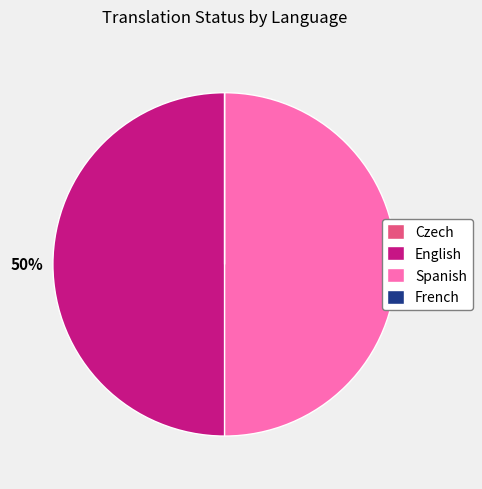

To the nearest percent, what portion does English represent?

50%